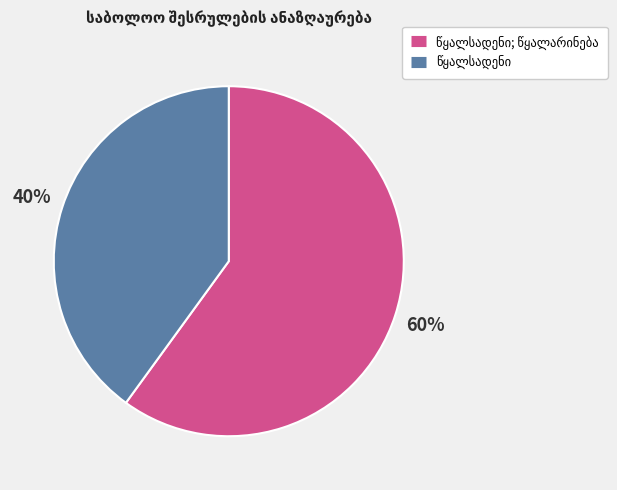

To the nearest percent, what is the average slice percentage?

50%